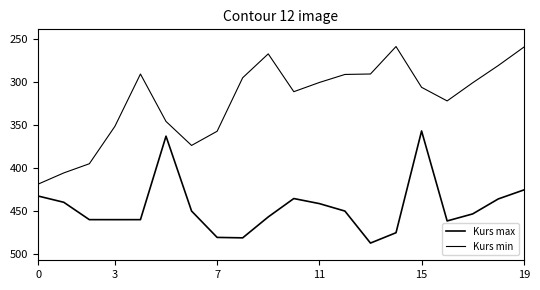

Which series has the widest spread of values?

Kurs min